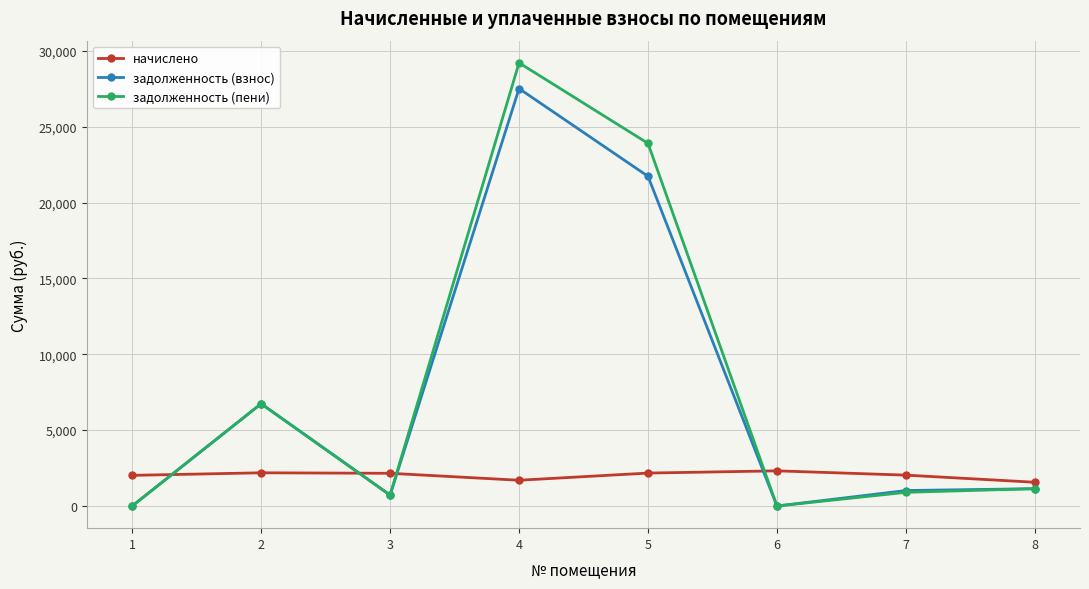

How many distinct data groups are displayed?

3